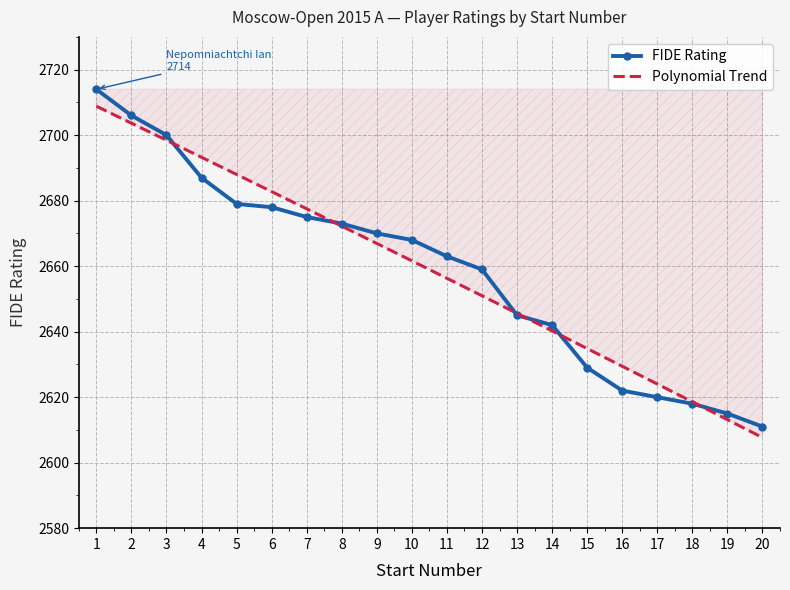

True or false: the data has more than 0 interior local peaks.

False